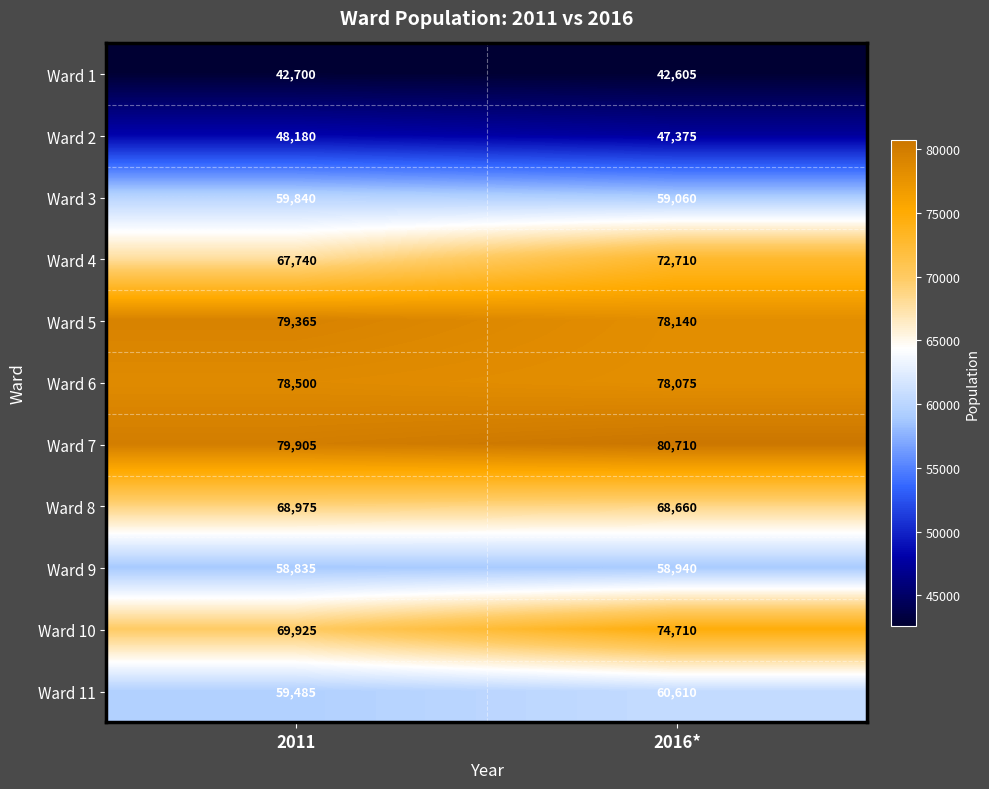

Rank the series at 2011 from highest to lowest value.

Ward 7, Ward 5, Ward 6, Ward 10, Ward 8, Ward 4, Ward 3, Ward 11, Ward 9, Ward 2, Ward 1